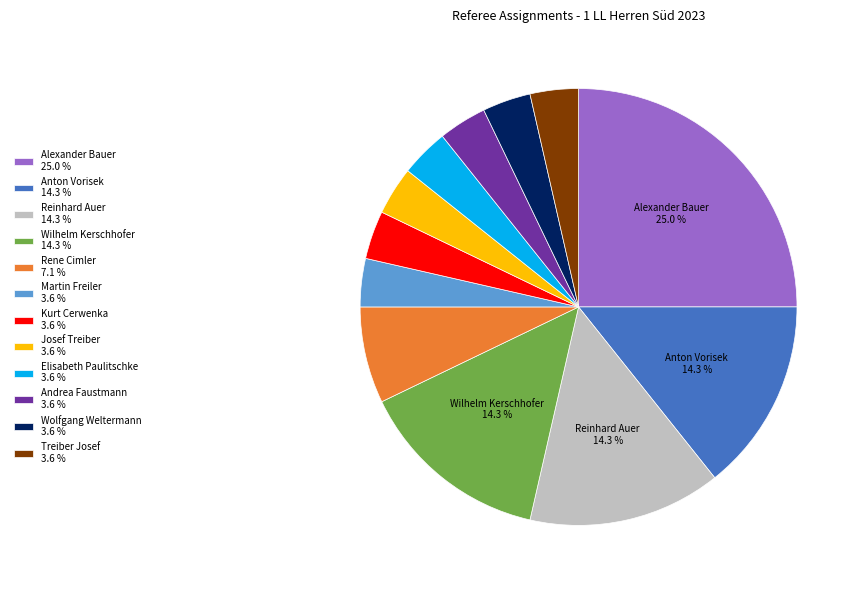

Is it true that Alexander Bauer is 25% of the pie?

True